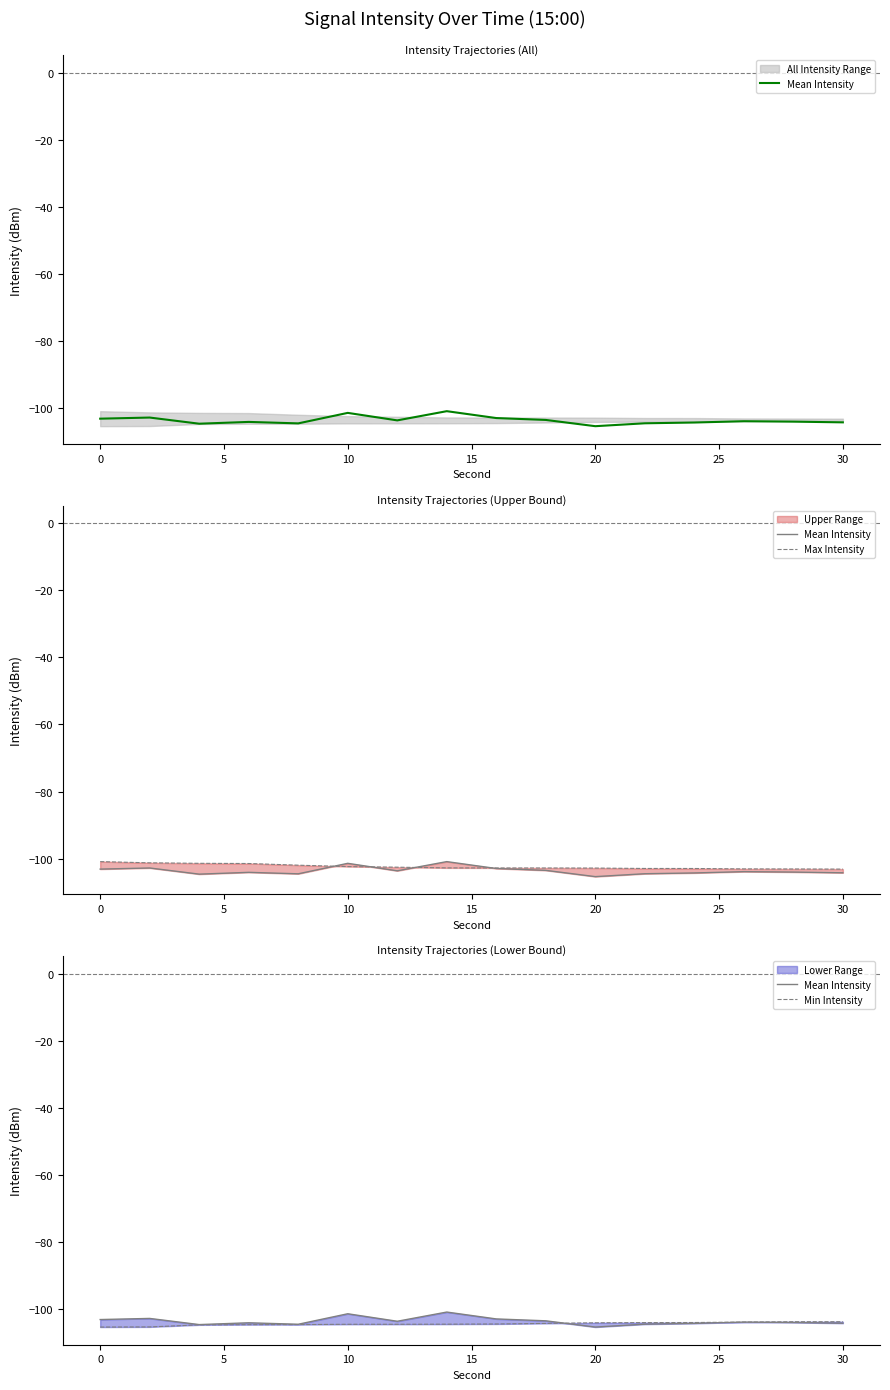

True or false: Min Intensity has more than 0 interior local peaks.

False